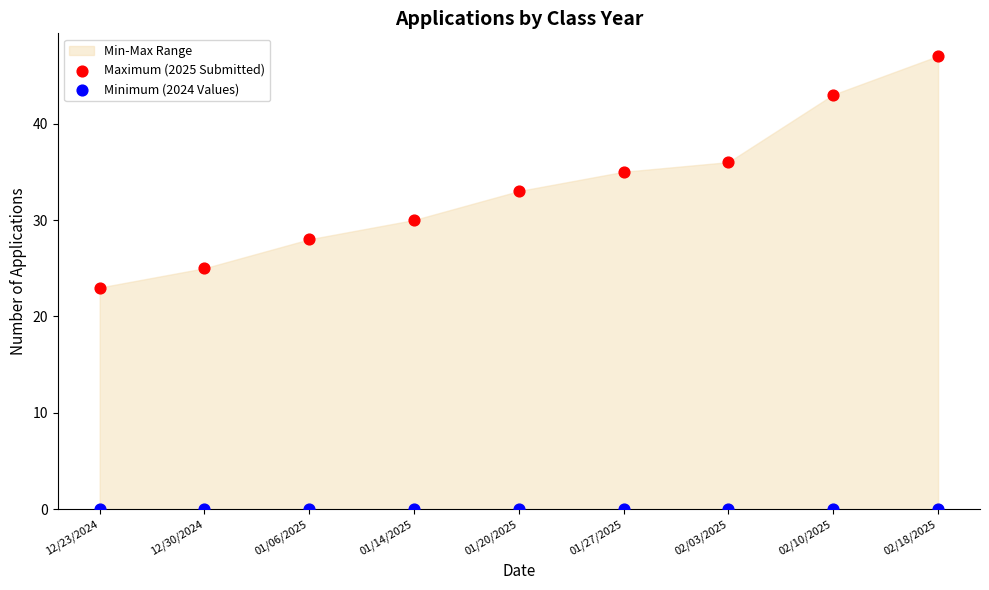

Which series contains the highest Y value?

Maximum (2025 Submitted)